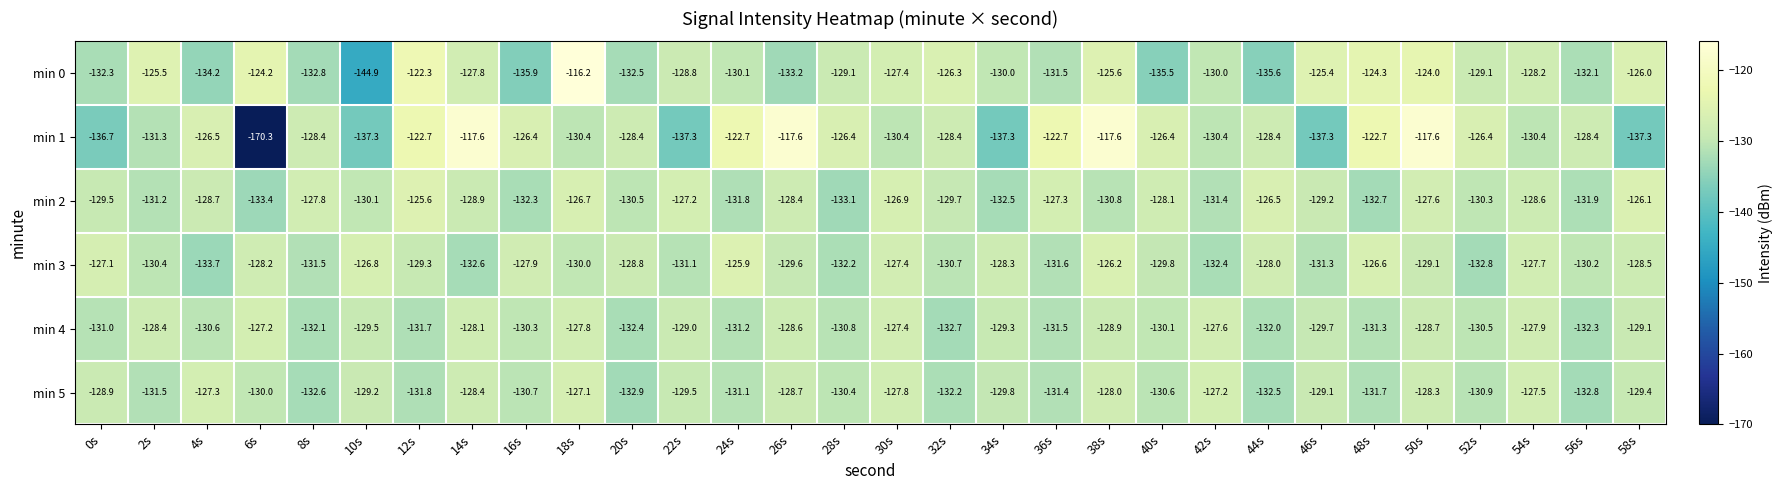

At how many categories does at least one series exceed -145?

30